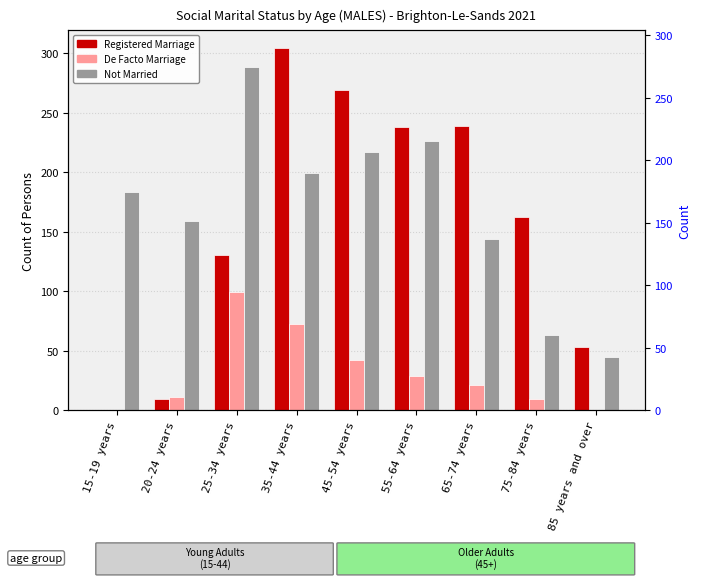

How many bars are there in total?

27